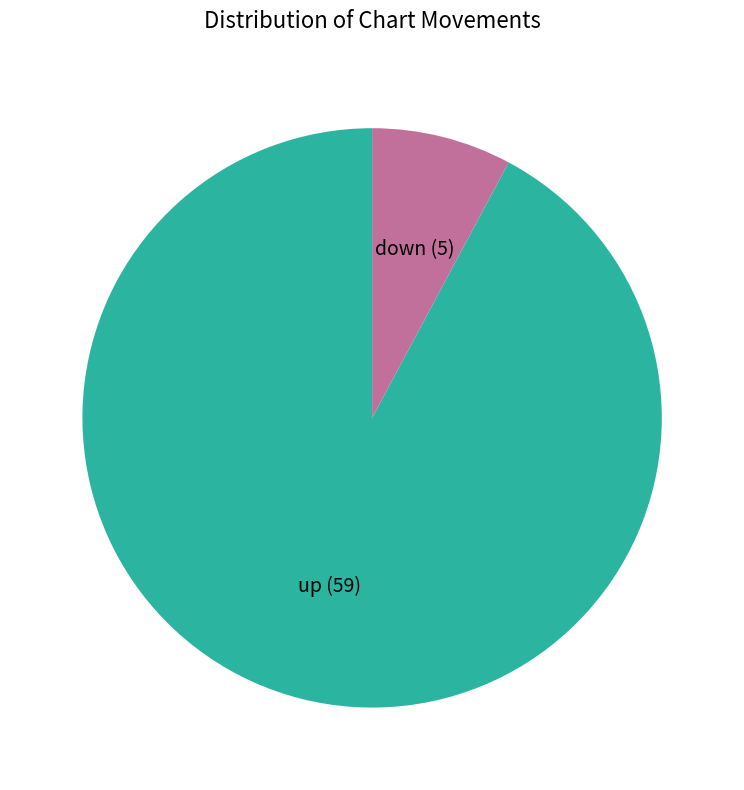

Which has a higher value, down or up?

up